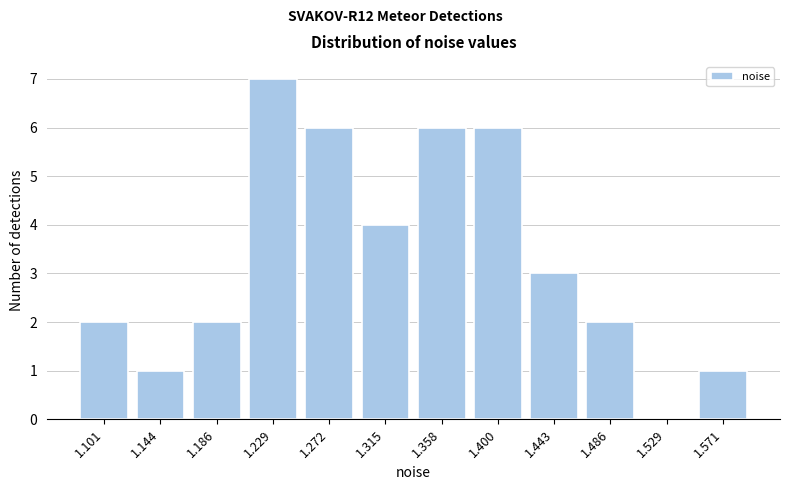

Reading left to right, extract all data points from this chart.

1.101=2	1.144=1	1.186=2	1.229=7	1.272=6	1.315=4	1.358=6	1.400=6	1.443=3	1.486=2	1.529=0	1.571=1